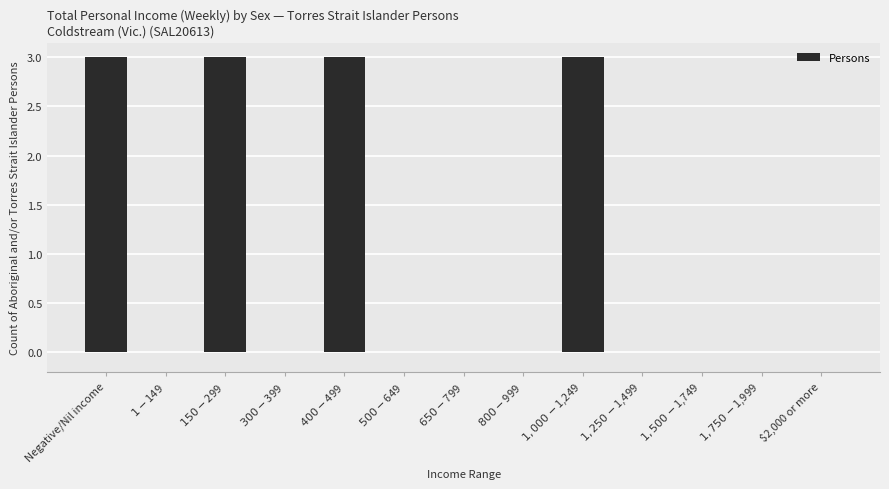

The chart shows a value of -1 at $2,000 or more. True or false?

False